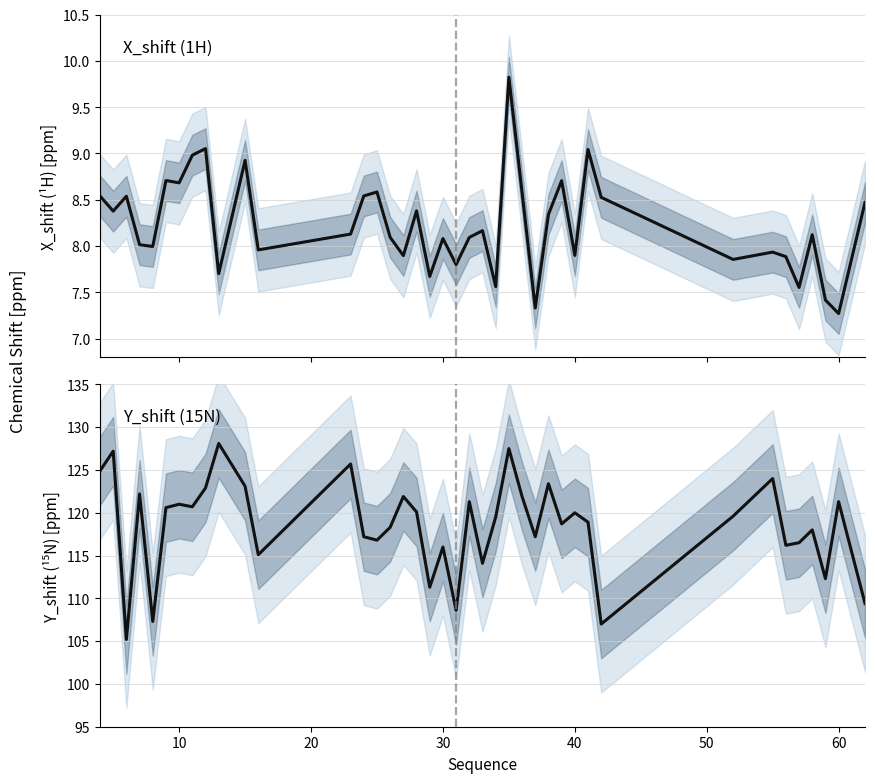

In Y_shift, how many points are higher than both neighbors (excluding endpoints)?

14